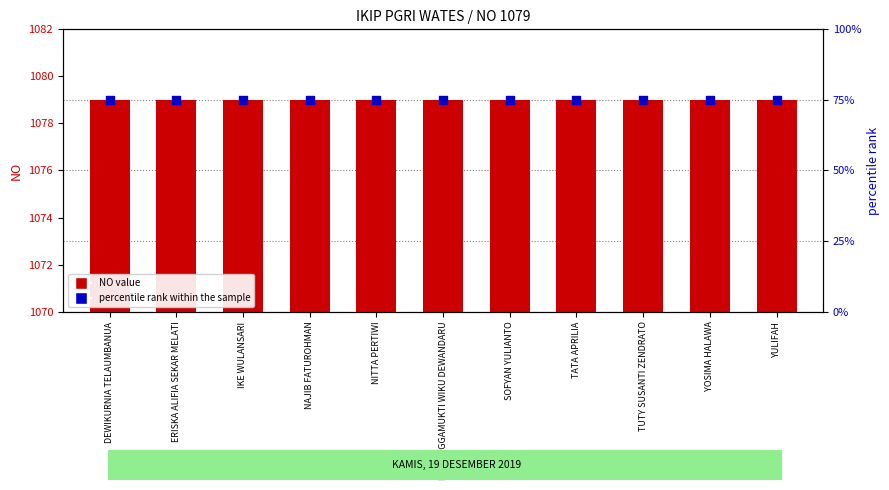

Which series contains the highest Y value?

NO value